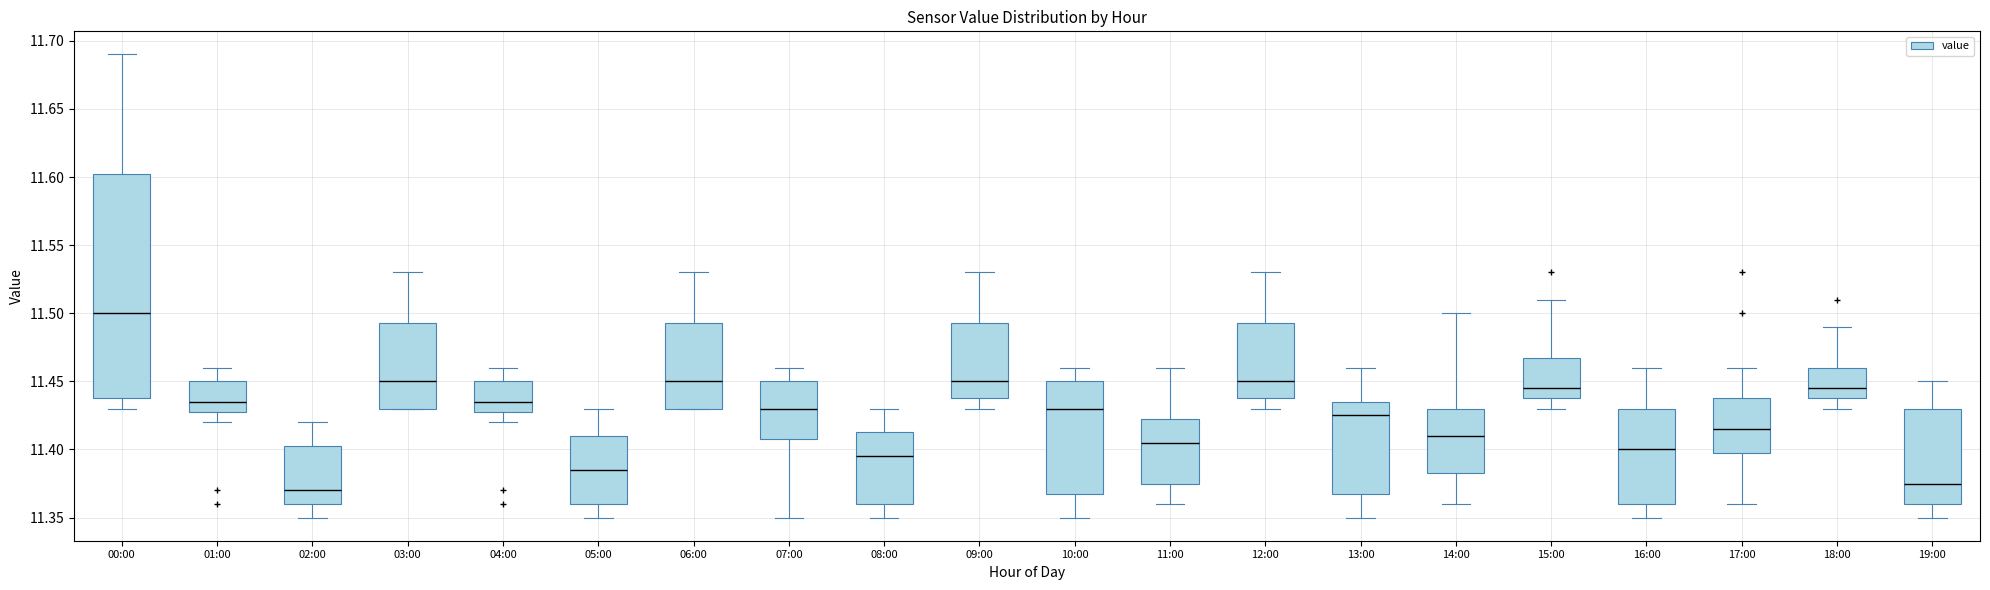

Where does the upper whisker of the box for 03:00 end on the y-axis? The values are not printed on the chart, so give them approximately, as read against the axis.

11.530